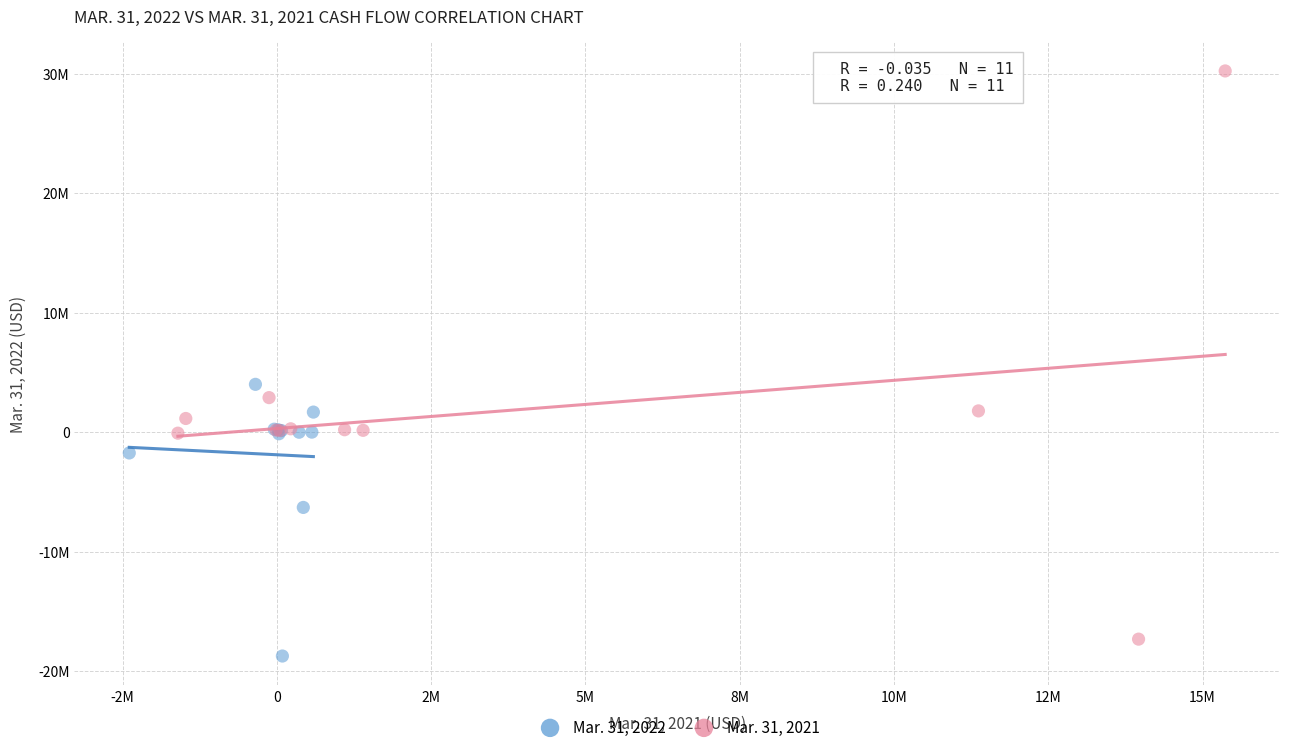

Which series reaches the maximum Y coordinate?

Mar. 31, 2021